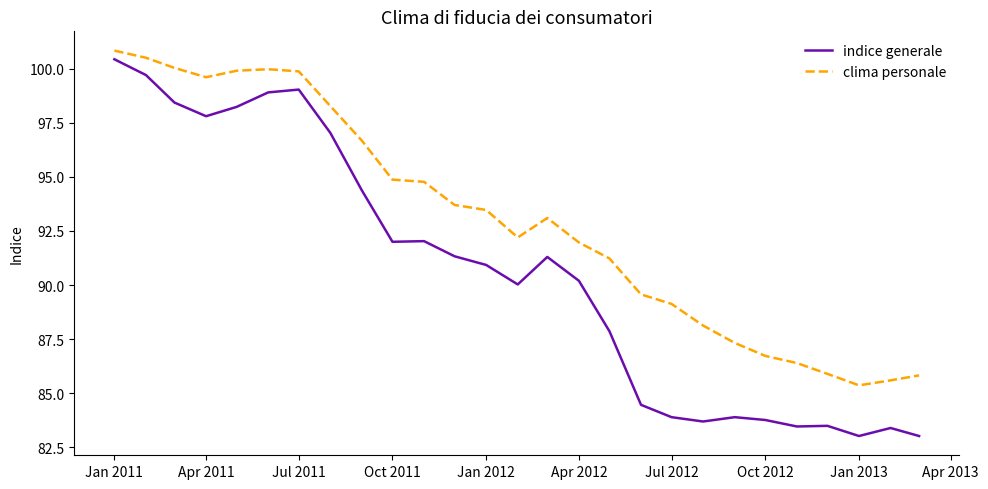

Which series has the largest range (max minus min)?

indice generale